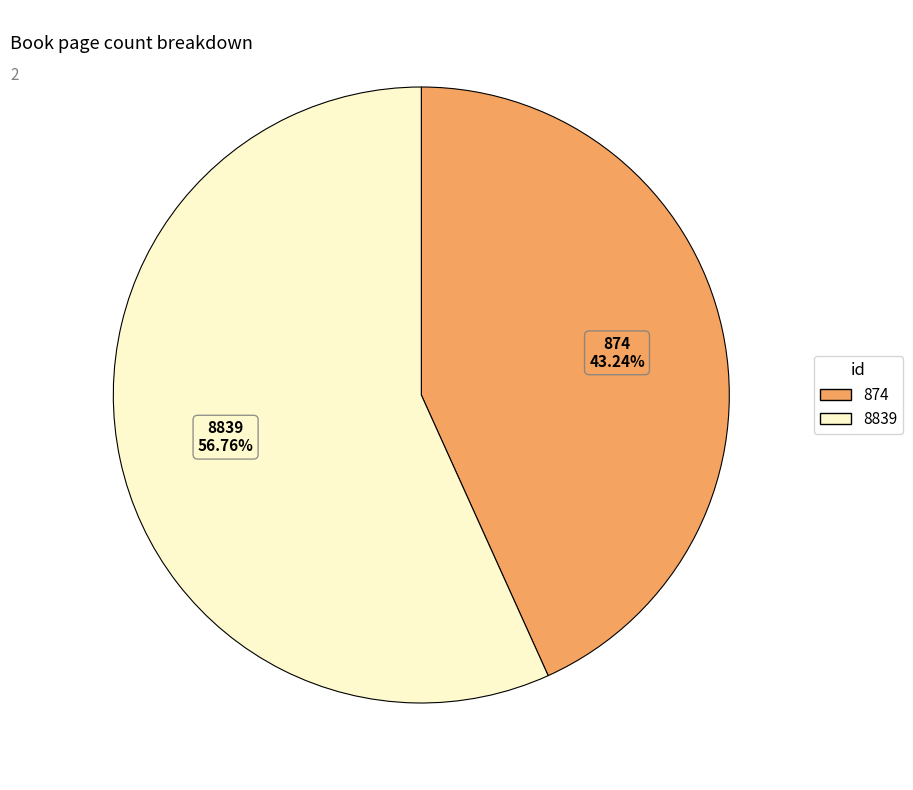

How many segments does this pie chart have?

2